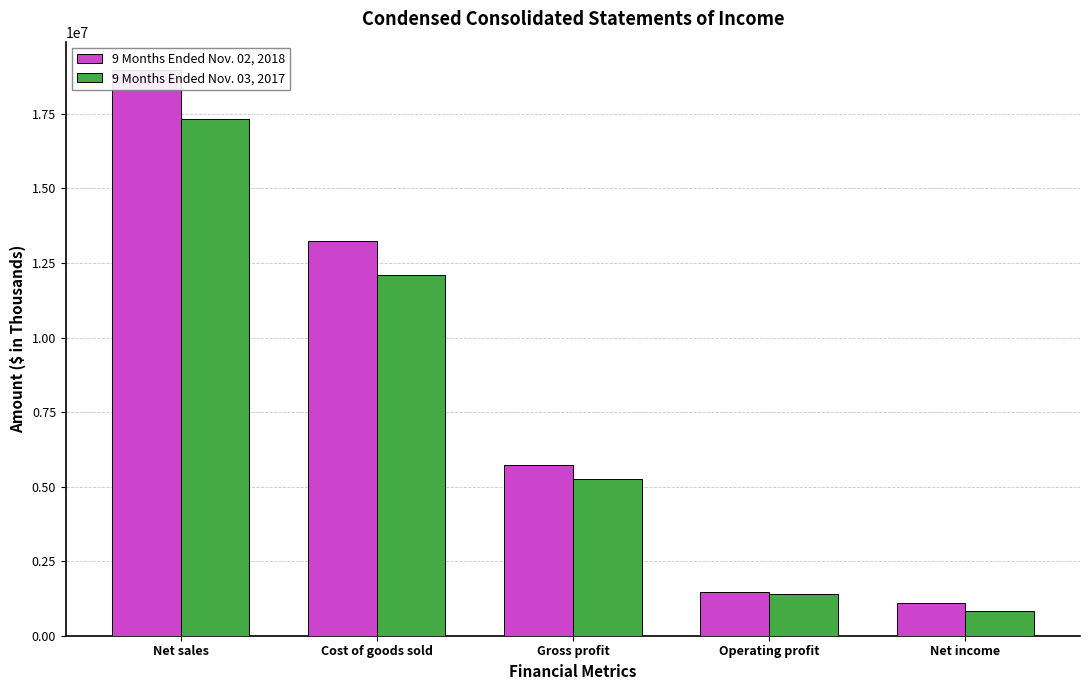

At which label does 9 Months Ended Nov. 03, 2017 reach its peak?

Net sales